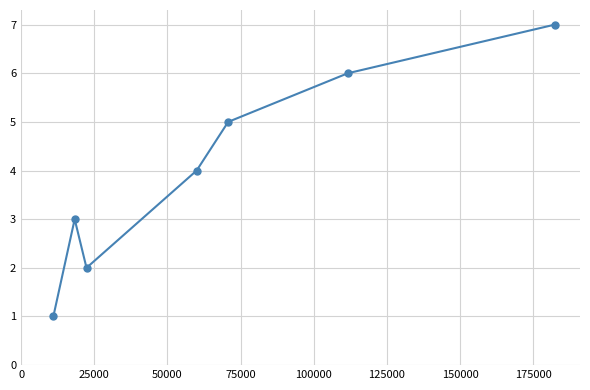

How many interior local valleys (lower than both neighbors) does the data have?

1